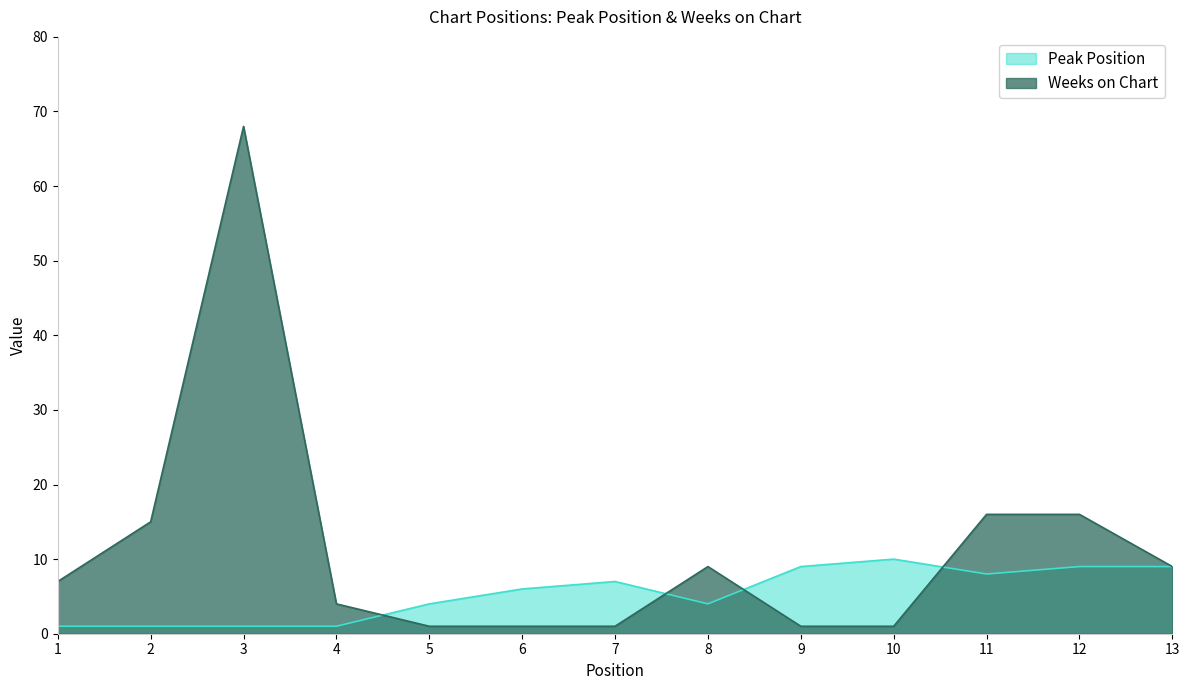

What is the value of the Weeks on Chart point at the 9th from the left?

1